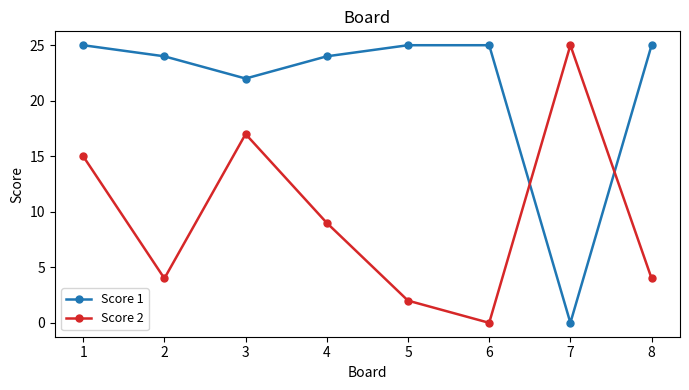

True or false: Score 2 has more than 0 interior local peaks.

True